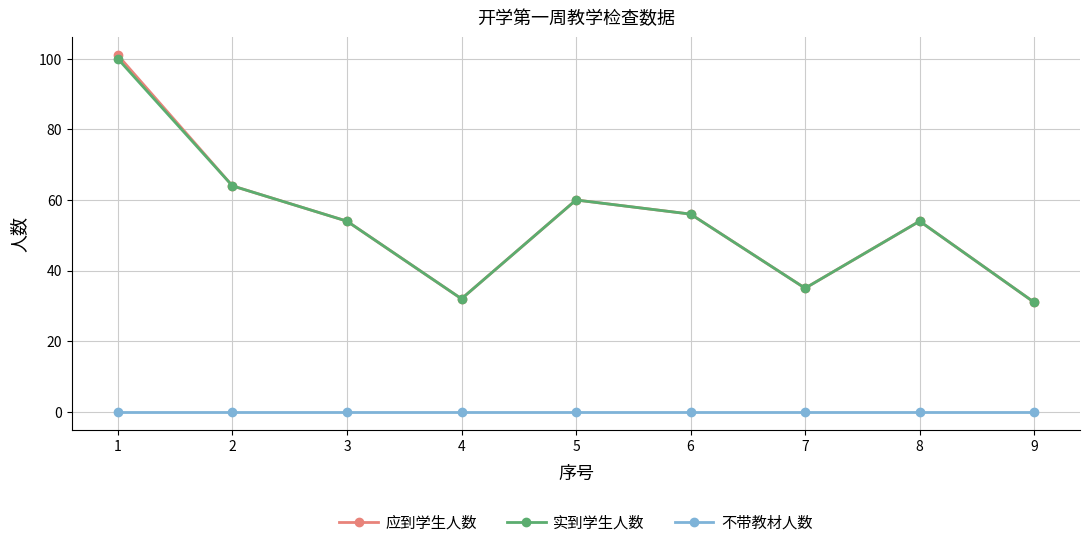

Reading left to right, extract all data points from this chart.

应到学生人数: 101	64	54	32	60	56	35	54	31
实到学生人数: 100	64	54	32	60	56	35	54	31
不带教材人数: 0	0	0	0	0	0	0	0	0